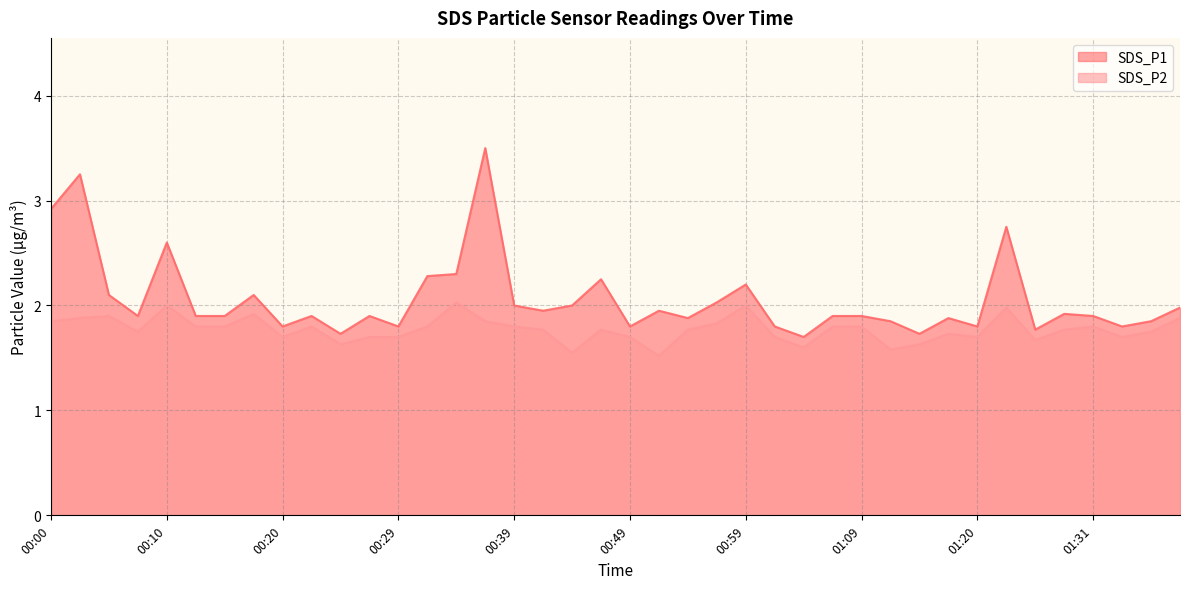

Rank the series at 00:10 from highest to lowest value.

SDS_P1, SDS_P2